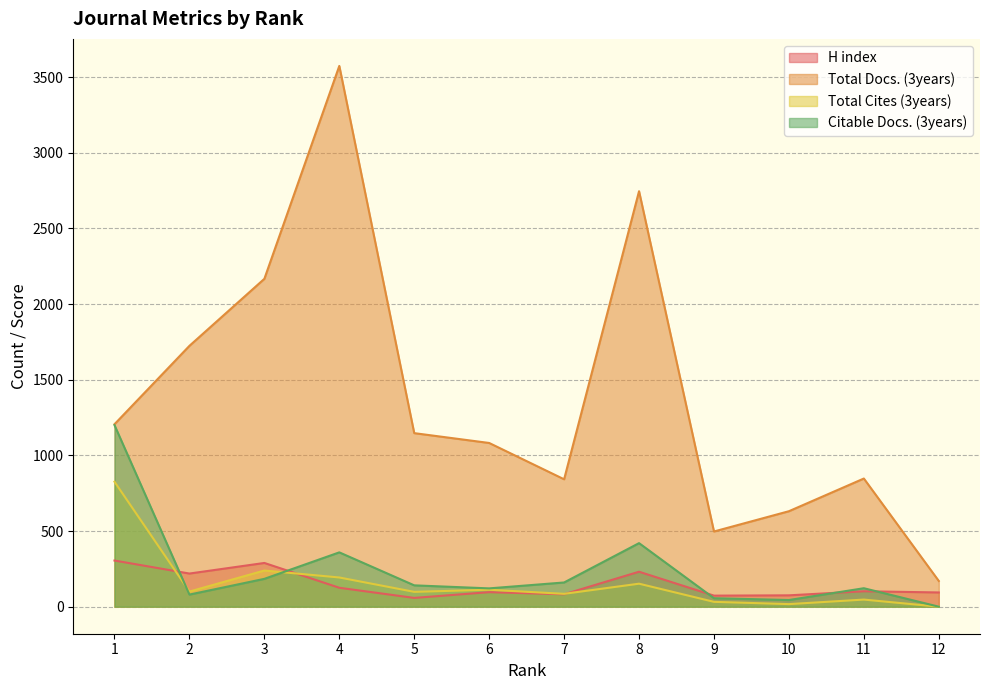

Which series has the widest spread of values?

Total Docs. (3years)